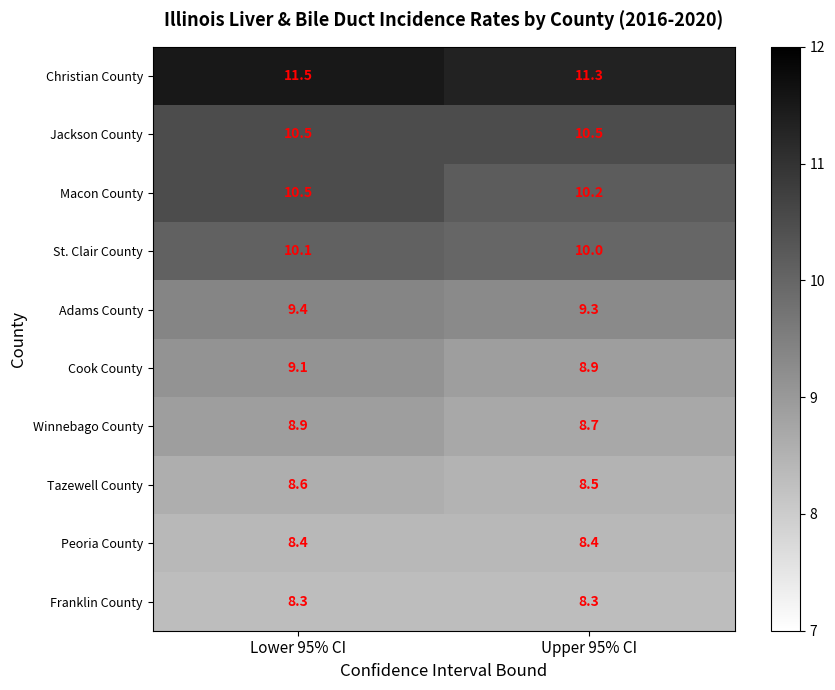

What is the sum of all Macon County values?

20.7